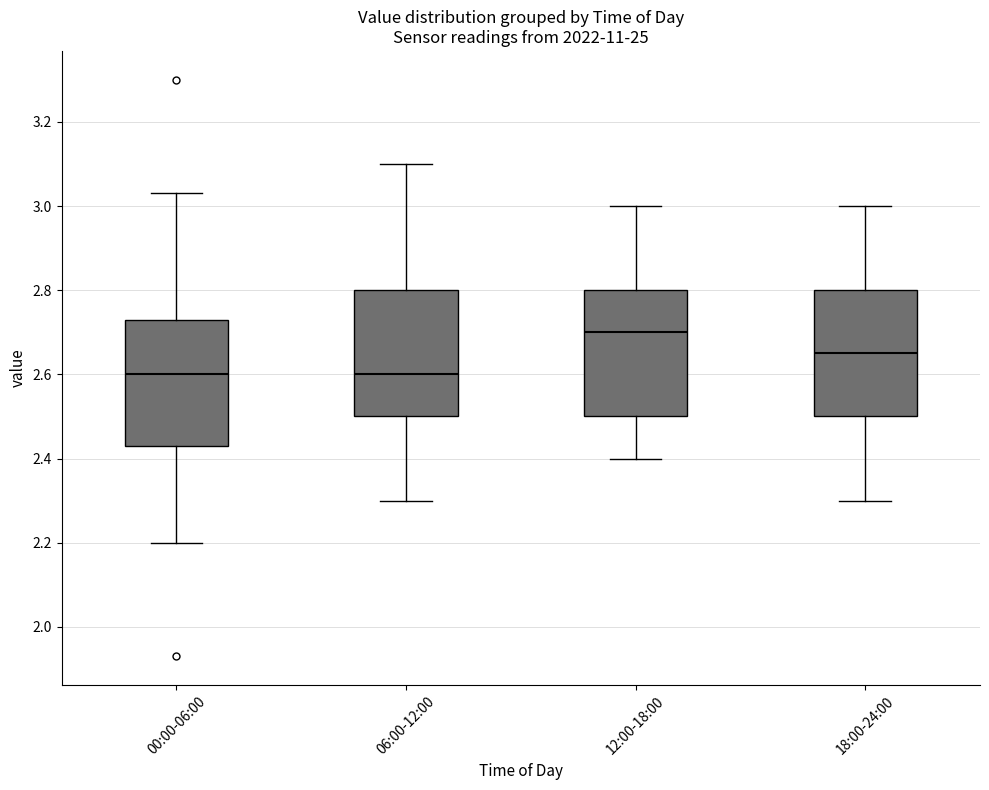

Reading left to right, read every box against the y-axis: the position of its median line, the range the box covers, and the ends of its whiskers. The values are not printed on the chart, so give them approximately, as read against the axis.

00:00-06:00: median 2.60, box 2.44 to 2.74, whiskers 2.20 to 3.04
06:00-12:00: median 2.60, box 2.50 to 2.80, whiskers 2.30 to 3.10
12:00-18:00: median 2.70, box 2.50 to 2.80, whiskers 2.40 to 3.00
18:00-24:00: median 2.66, box 2.50 to 2.80, whiskers 2.30 to 3.00